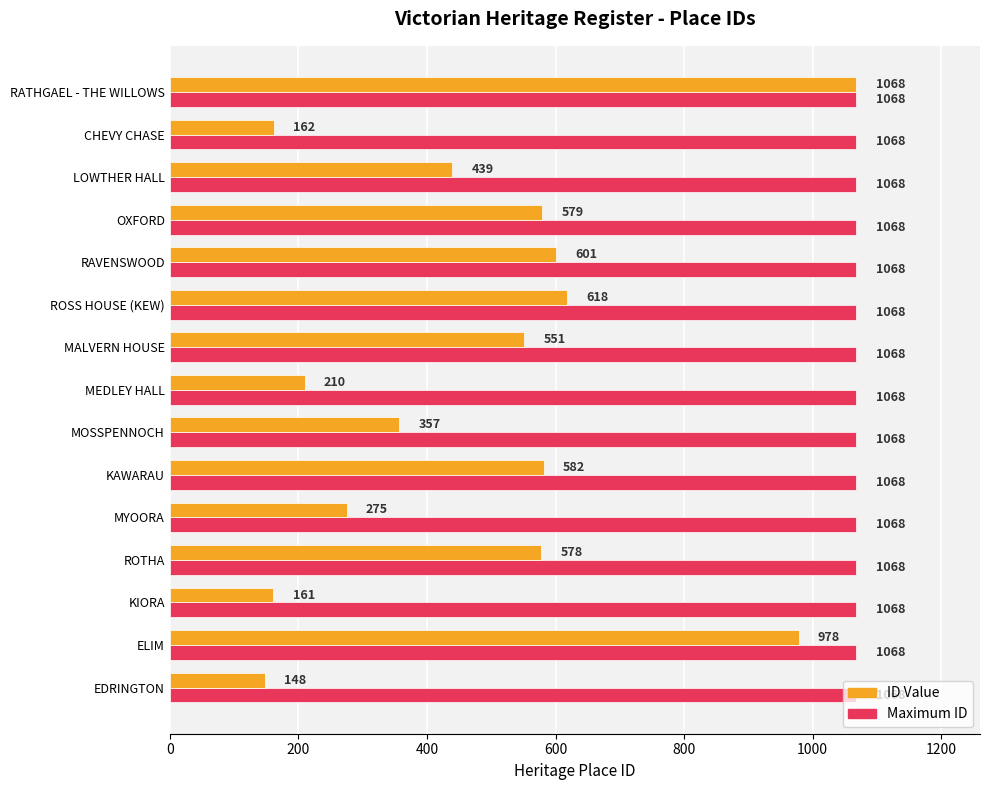

At which category is the sum across all series the highest?

RATHGAEL - THE WILLOWS